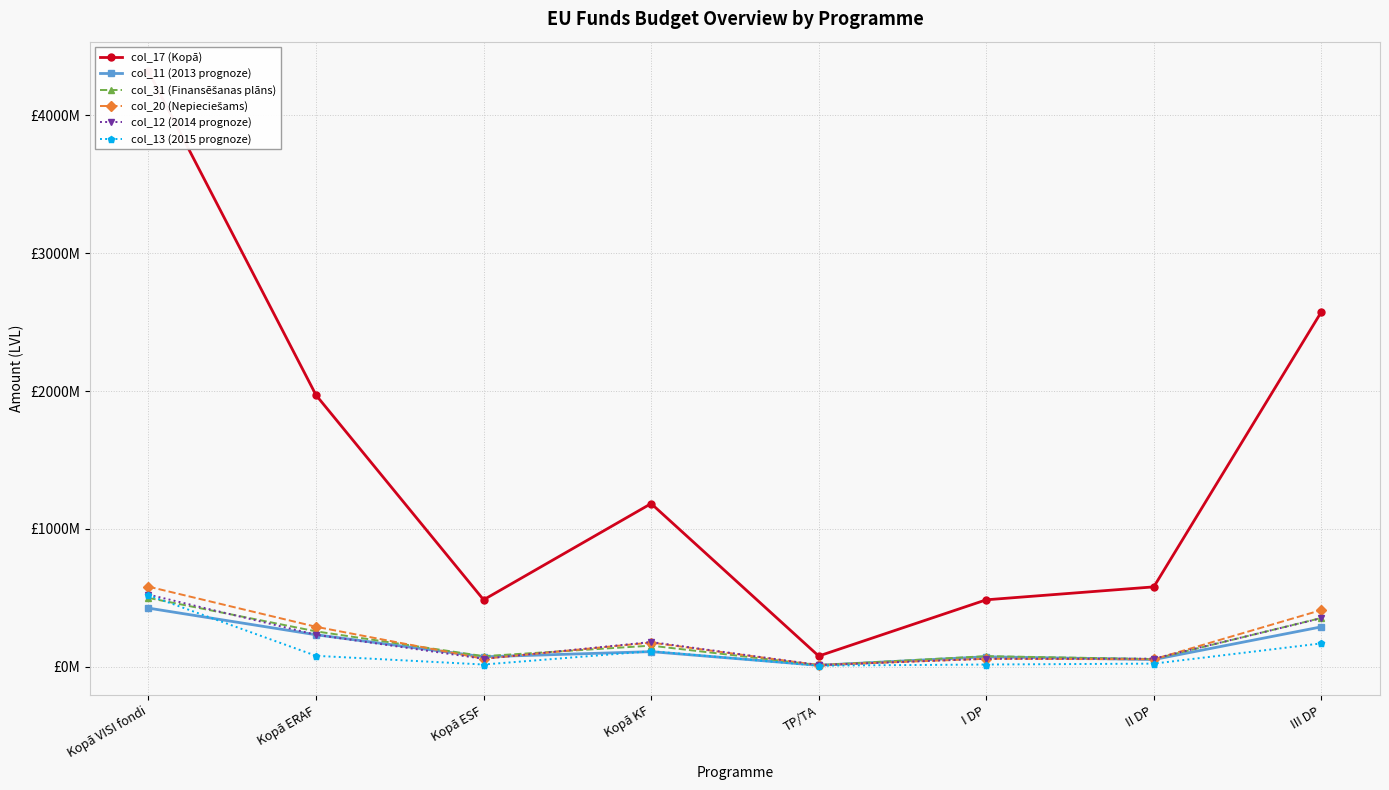

What is the difference between the maximum and minimum values in the col_17 (Kopā) series?

4240853732.5